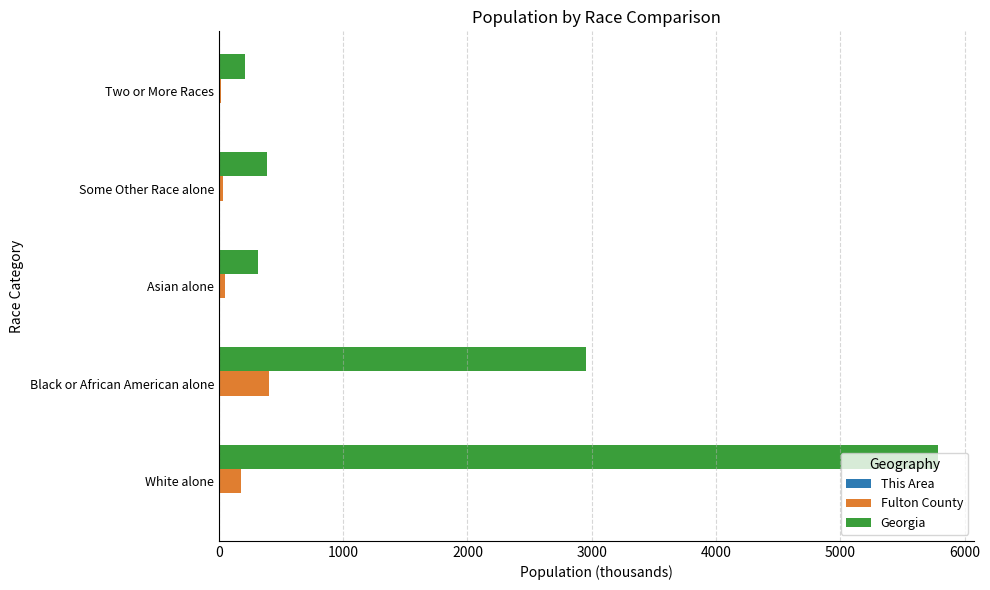

Count the number of data series in this chart.

3